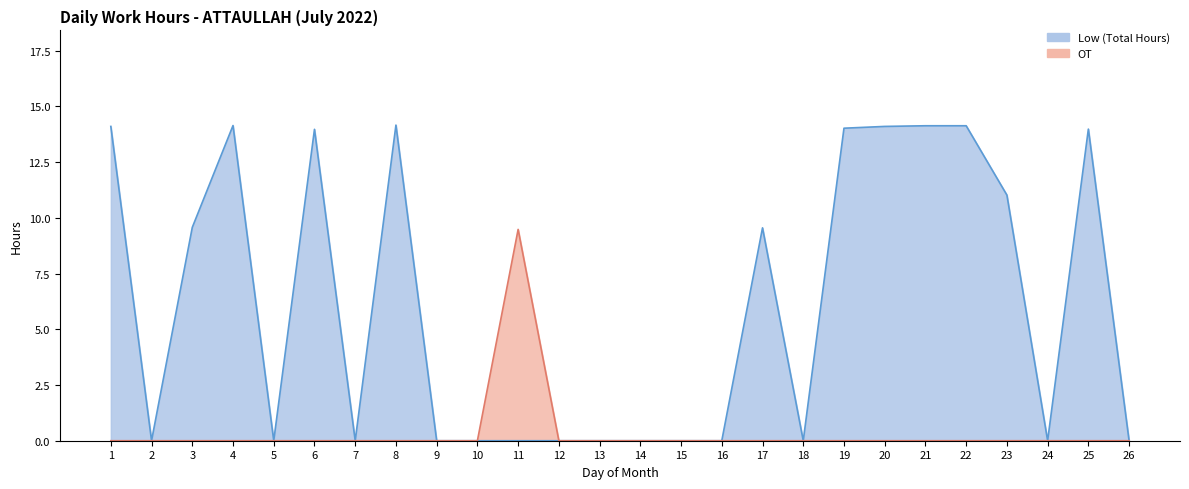

What is the total value across all series at 23?

11.0